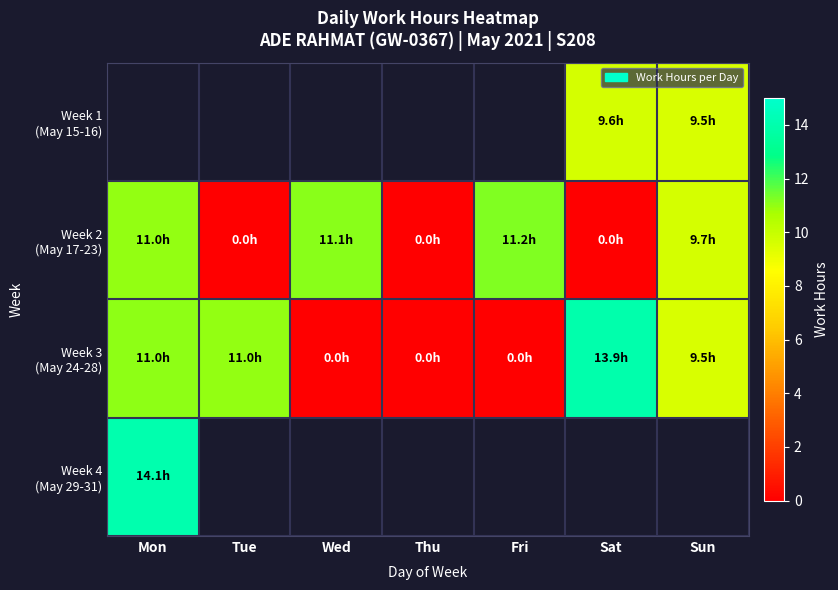

What is the approximate value of Week 3 (May 24-28) at Sun?

9.5